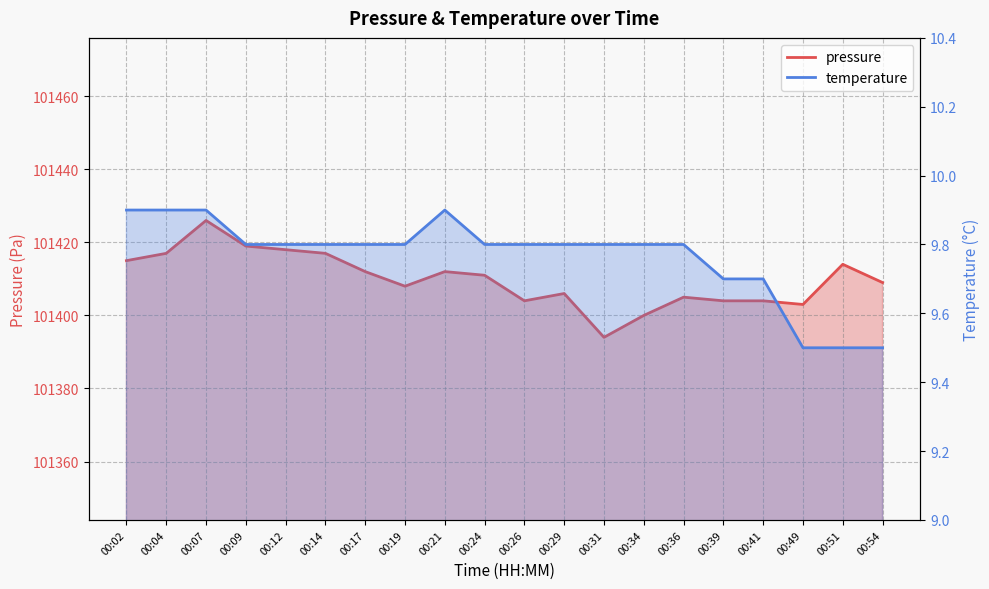

Is it true that temperature equals 9.8 at 00:29?

True